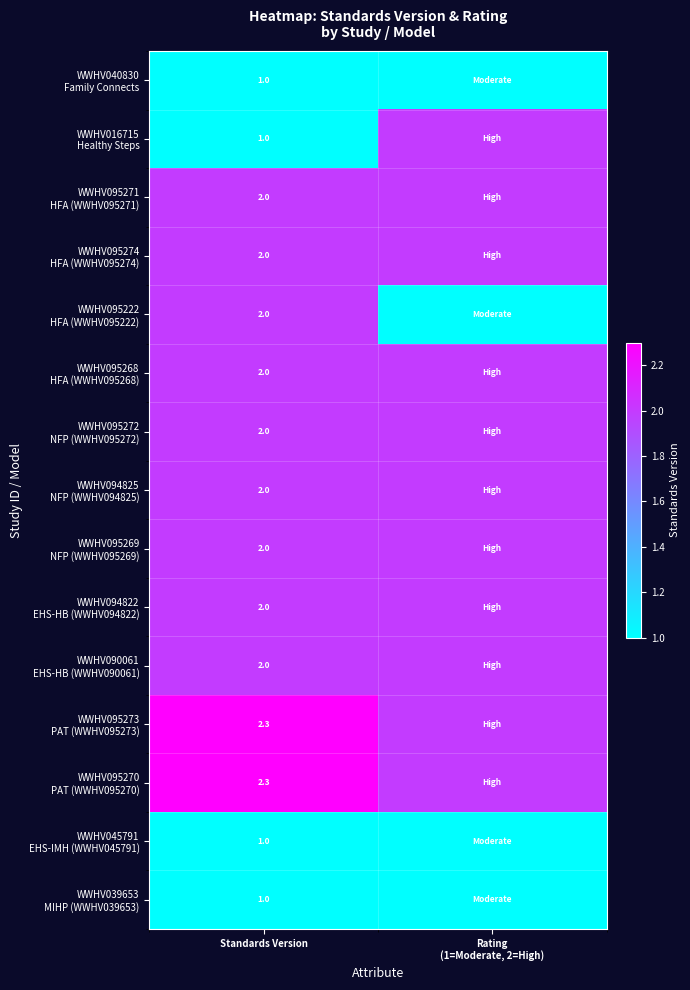

What is the difference between the highest and lowest values at Standards Version?

1.3